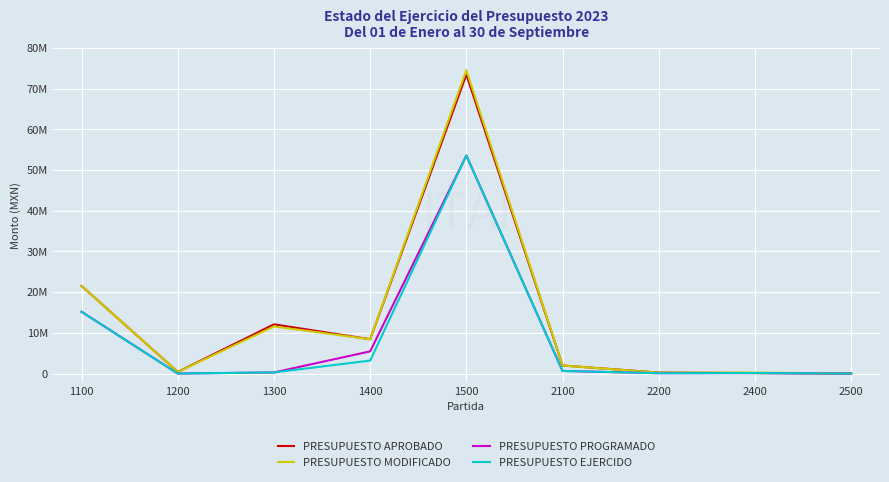

Does the chart display data point markers on the line(s)?

No